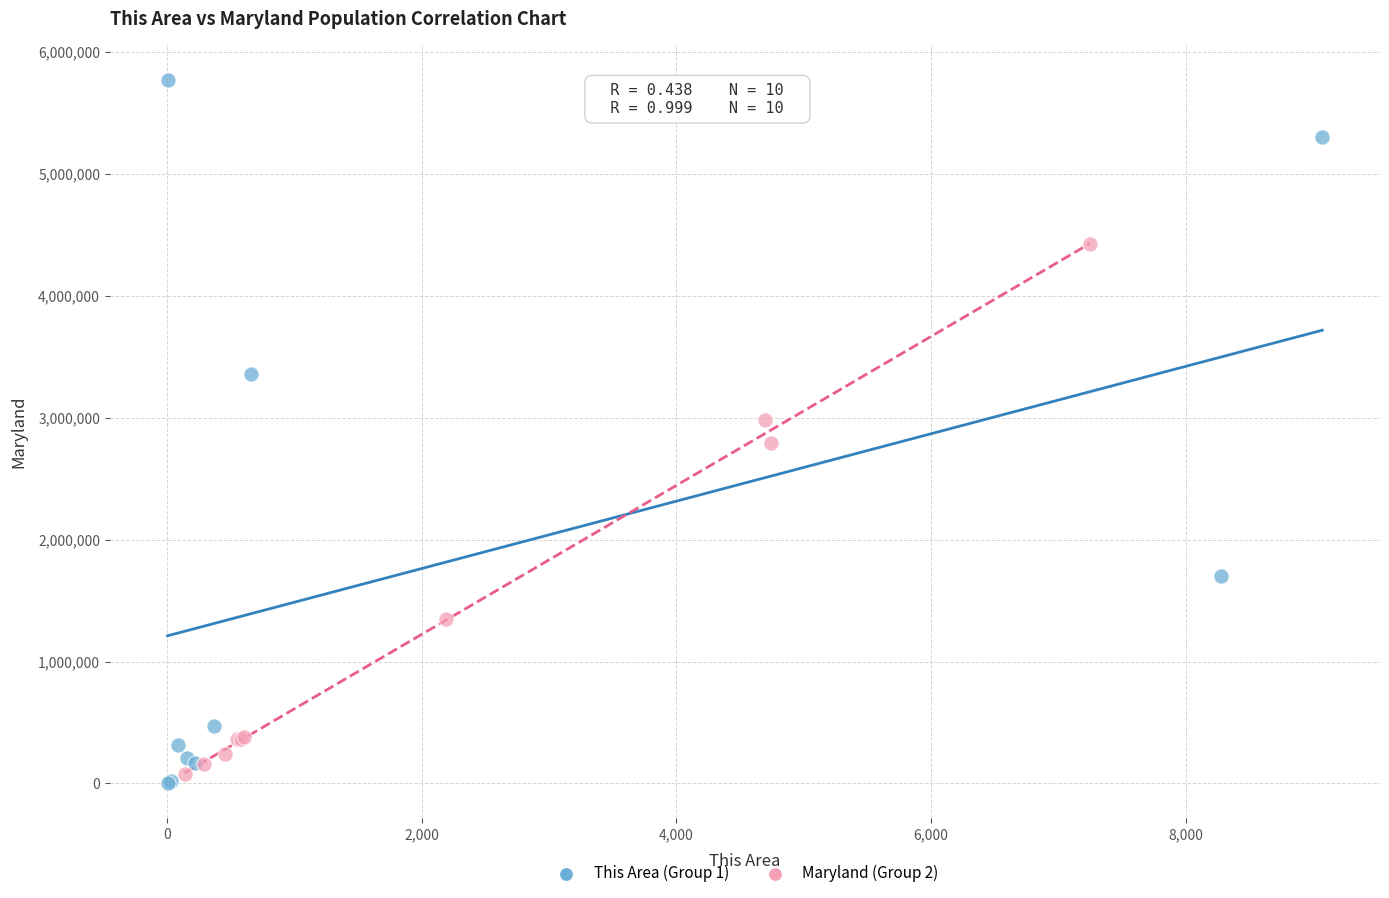

Which series has the widest spread of Y values?

This Area (Group 1)